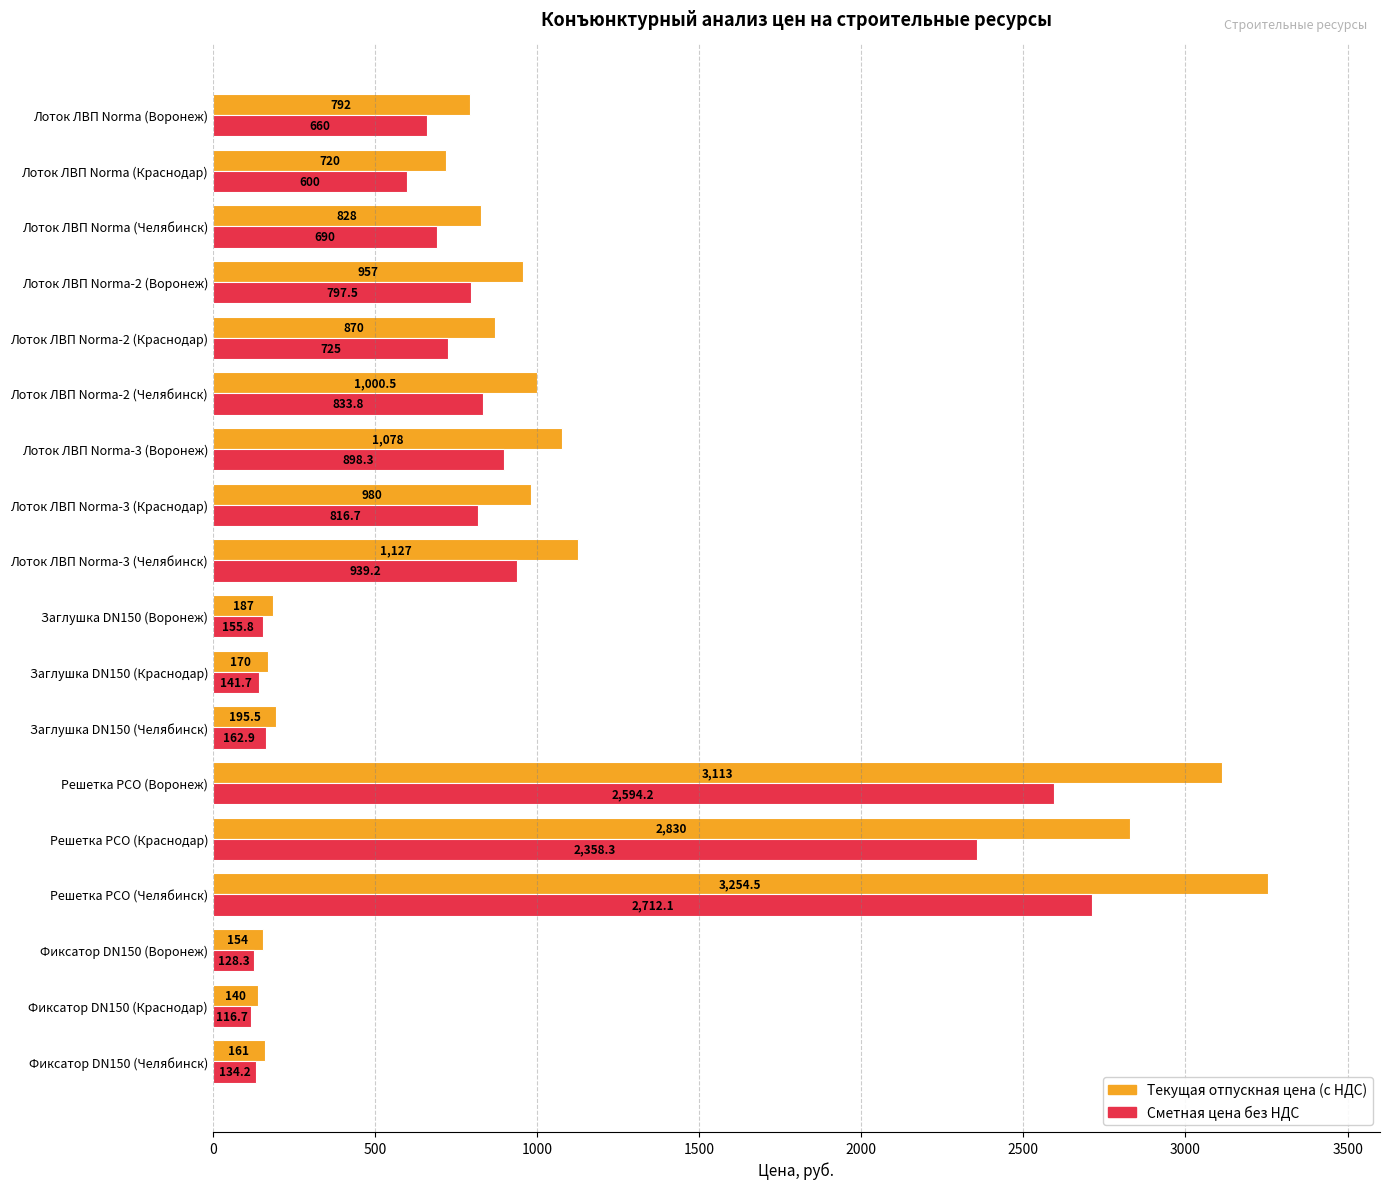

Rank the categories by Текущая отпускная цена (с НДС) value from lowest to highest.

Фиксатор DN150 (Краснодар), Фиксатор DN150 (Воронеж), Фиксатор DN150 (Челябинск), Заглушка DN150 (Краснодар), Заглушка DN150 (Воронеж), Заглушка DN150 (Челябинск), Лоток ЛВП Norma (Краснодар), Лоток ЛВП Norma (Воронеж), Лоток ЛВП Norma (Челябинск), Лоток ЛВП Norma-2 (Краснодар), Лоток ЛВП Norma-2 (Воронеж), Лоток ЛВП Norma-3 (Краснодар), Лоток ЛВП Norma-2 (Челябинск), Лоток ЛВП Norma-3 (Воронеж), Лоток ЛВП Norma-3 (Челябинск), Решетка РСО (Краснодар), Решетка РСО (Воронеж), Решетка РСО (Челябинск)